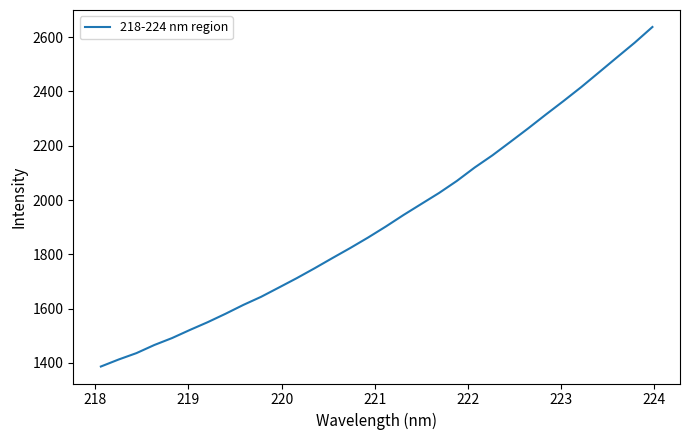

What is the smallest value displayed?

1386.4